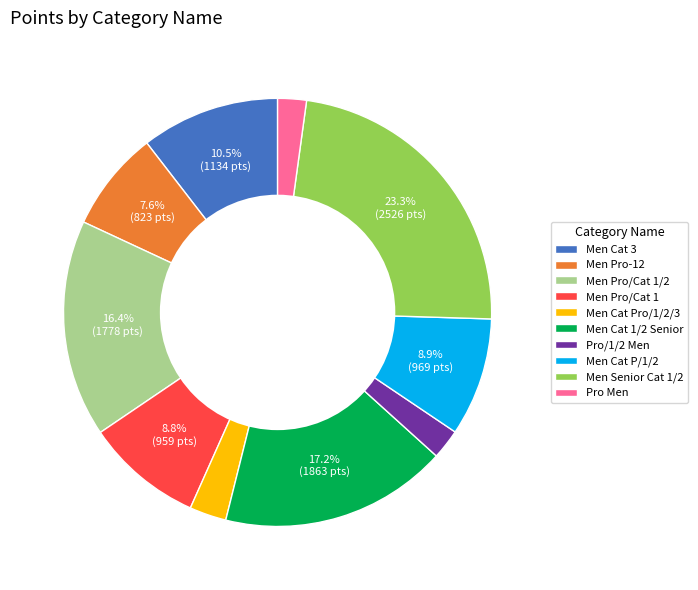

Count the number of slices in the pie.

10